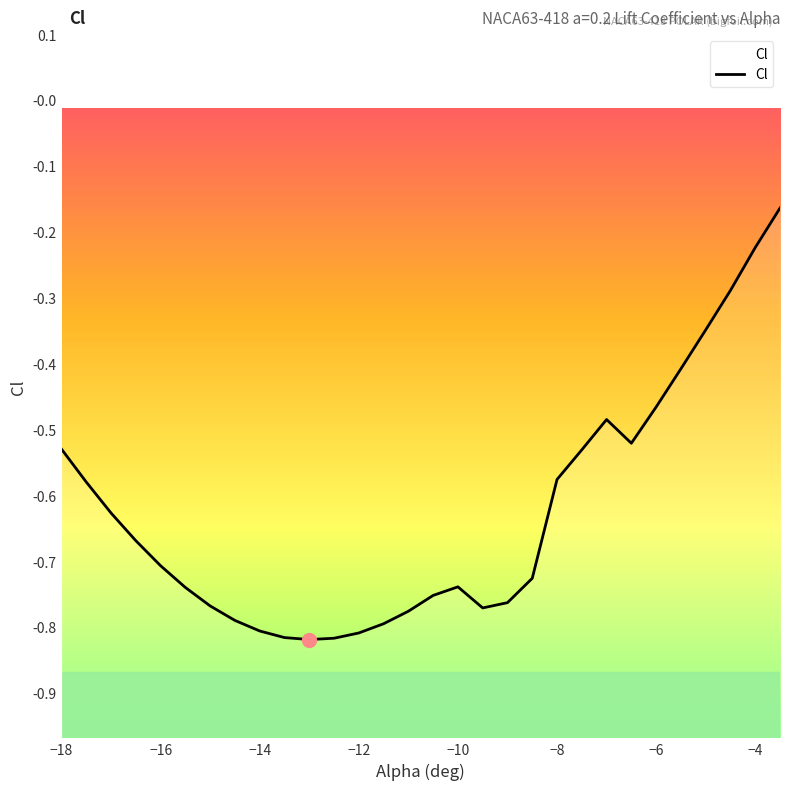

Reading left to right, what are all the values shown in this chart?

-0.5	-0.6	-0.6	-0.7	-0.7	-0.7	-0.8	-0.8	-0.8	-0.8	-0.8	-0.8	-0.8	-0.8	-0.8	-0.8	-0.7	-0.8	-0.8	-0.7	-0.6	-0.5	-0.5	-0.5	-0.5	-0.4	-0.3	-0.3	-0.2	-0.2